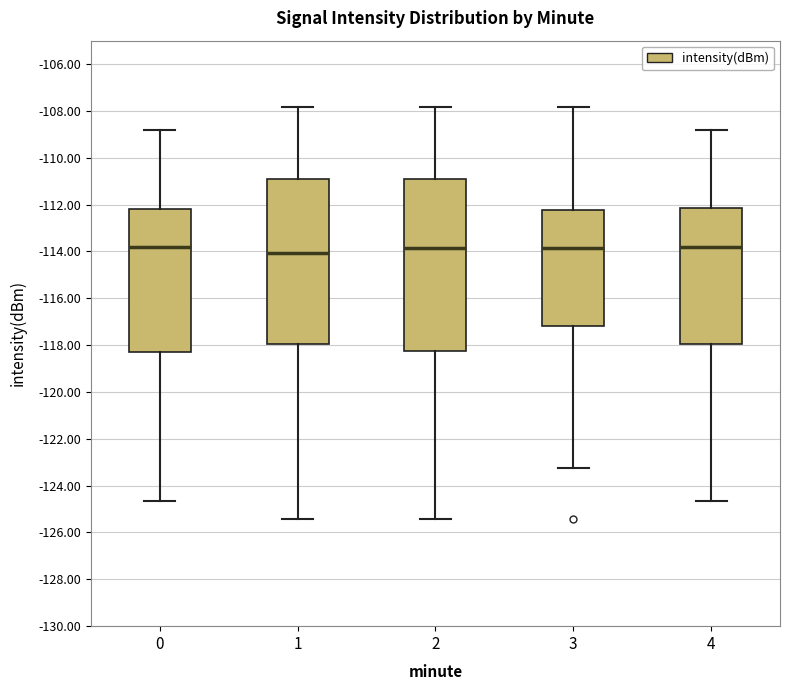

Reading left to right, read every box against the y-axis: the position of its median line, the range the box covers, and the ends of its whiskers. The values are not printed on the chart, so give them approximately, as read against the axis.

0: median -113.8, box -118.2 to -112.2, whiskers -124.6 to -108.8
1: median -114.0, box -118.0 to -111.0, whiskers -125.4 to -107.8
2: median -113.8, box -118.2 to -111.0, whiskers -125.4 to -107.8
3: median -113.8, box -117.2 to -112.2, whiskers -123.2 to -107.8
4: median -113.8, box -118.0 to -112.2, whiskers -124.6 to -108.8